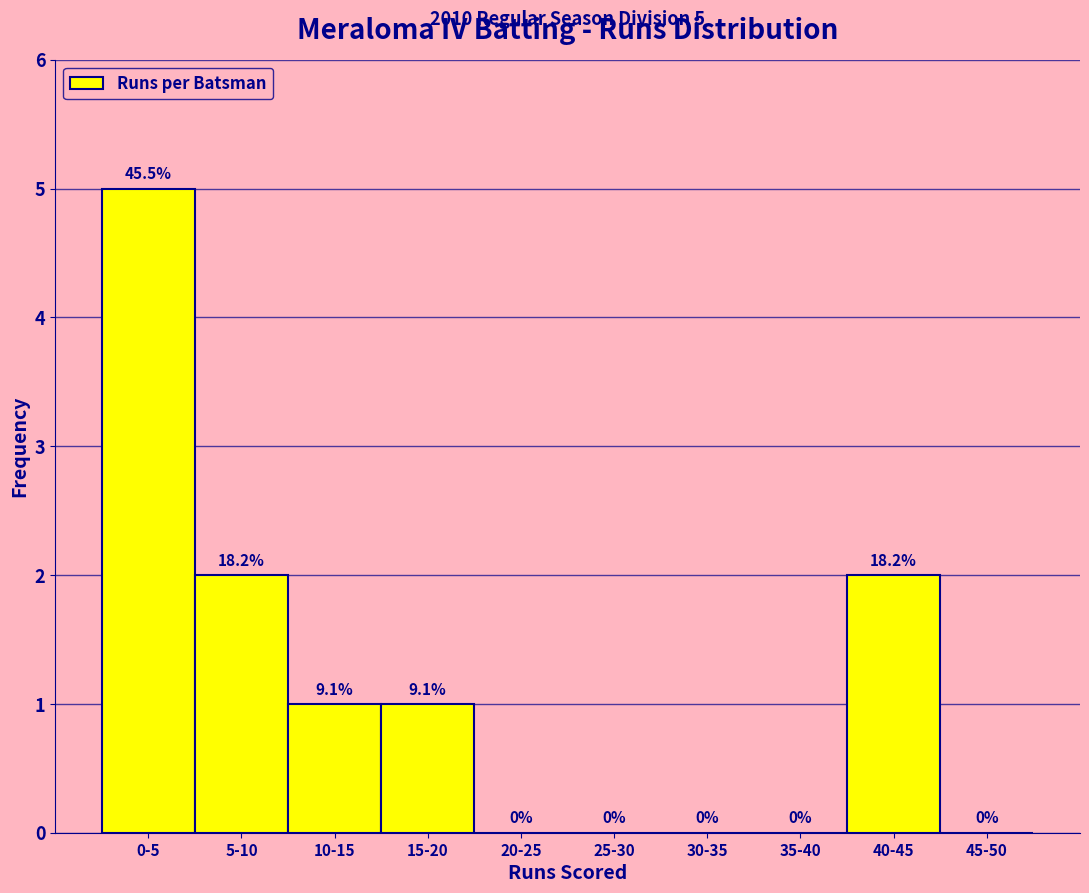

Reading left to right, extract all data points from this chart.

0-5=5	5-10=2	10-15=1	15-20=1	20-25=0	25-30=0	30-35=0	35-40=0	40-45=2	45-50=0